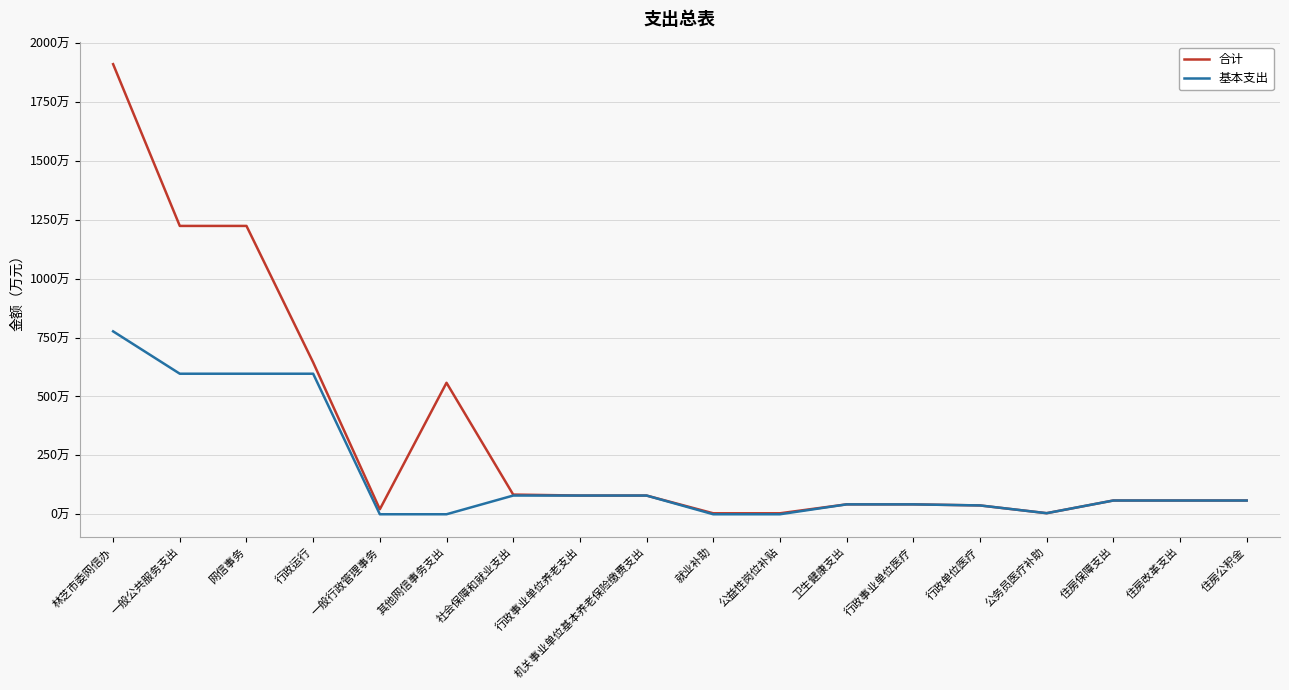

What is the label of the 13th point from the right?

其他网信事务支出